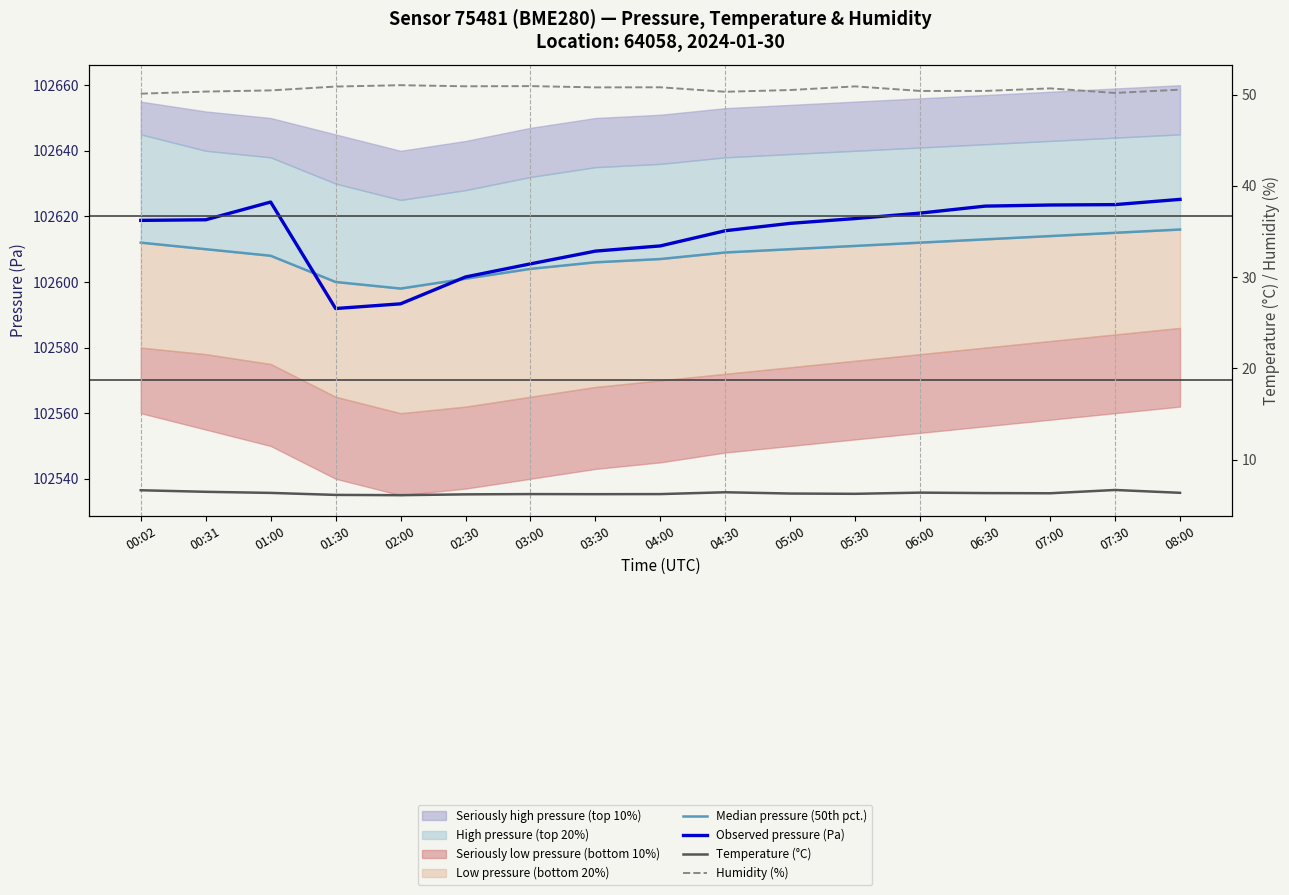

What value does the Observed pressure (Pa) series have at 06:00?

102621.0